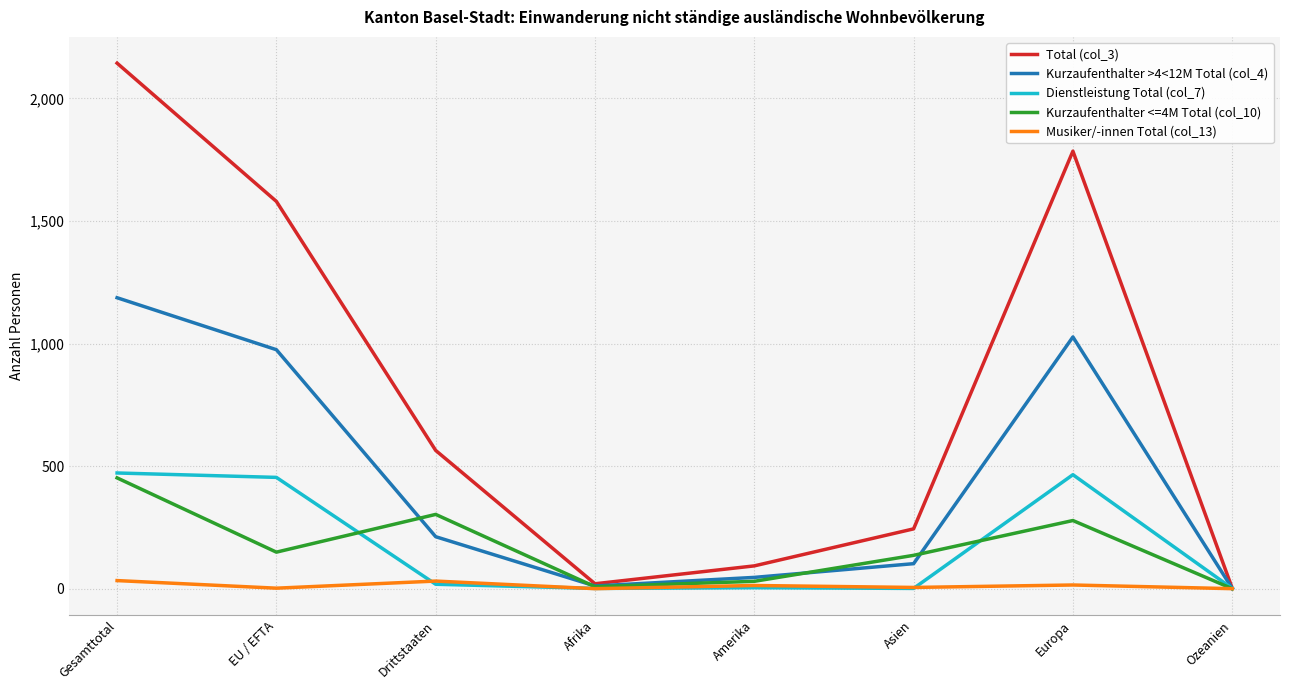

What position from the right is Amerika?

4